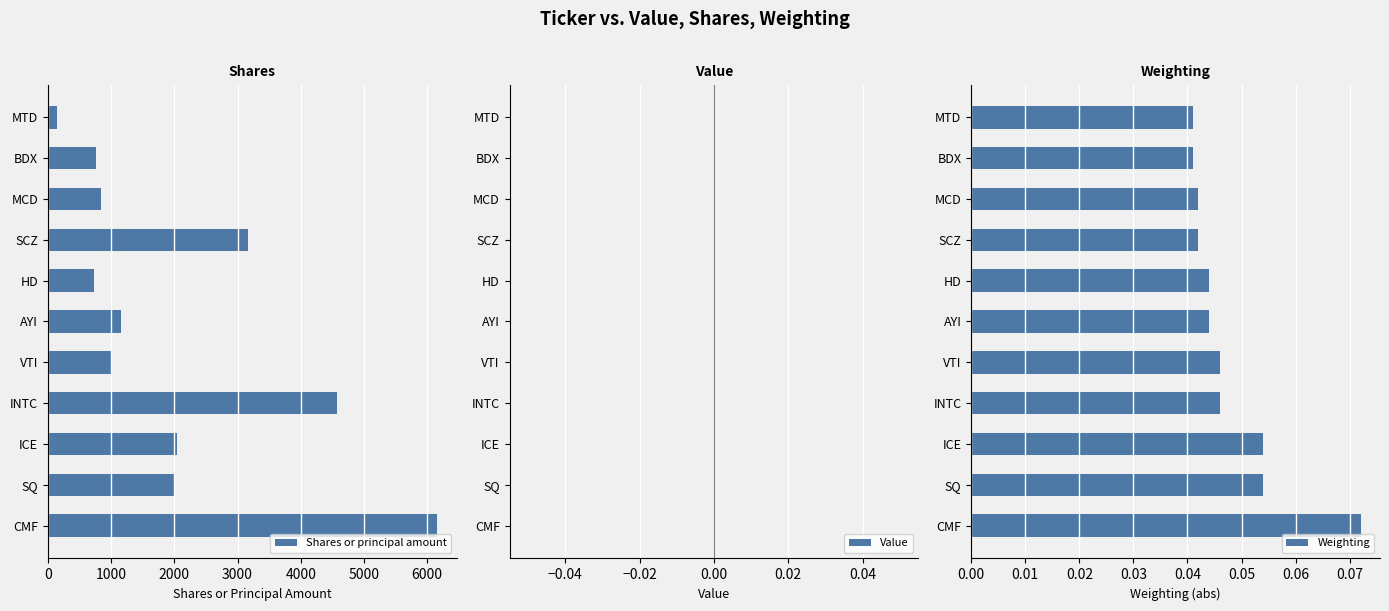

Which category has the lowest value in the Shares or principal amount series?

MTD